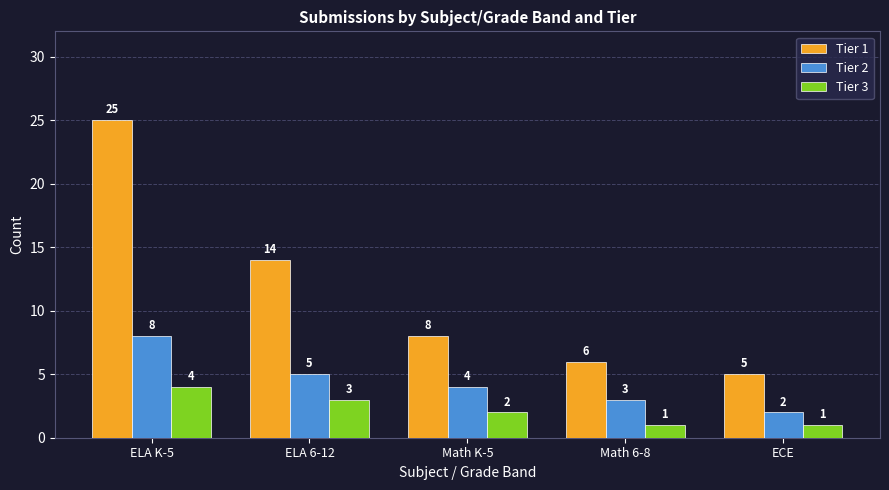

The Tier 1 series shows 5 at ECE. True or false?

True